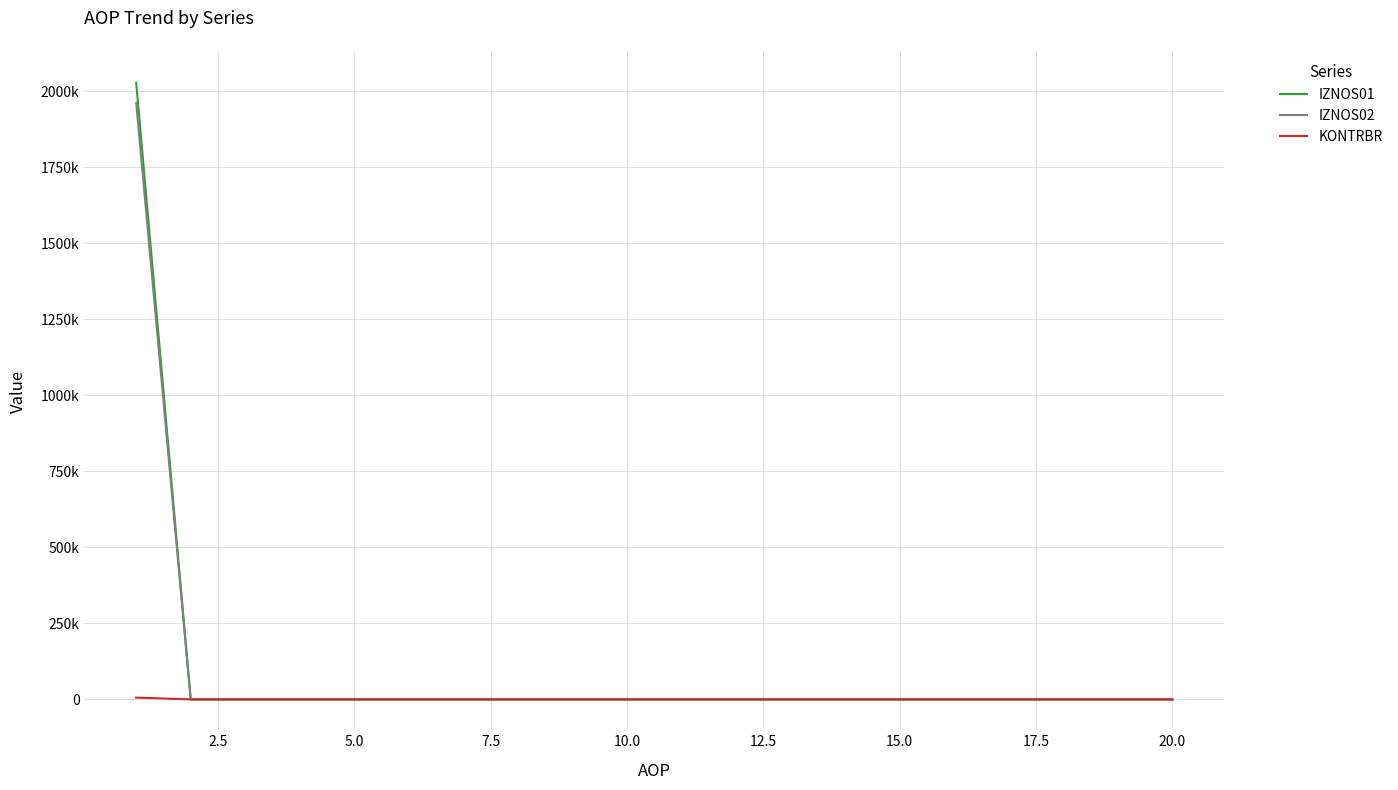

What are all the series names shown in the legend?

IZNOS01, IZNOS02, KONTRBR